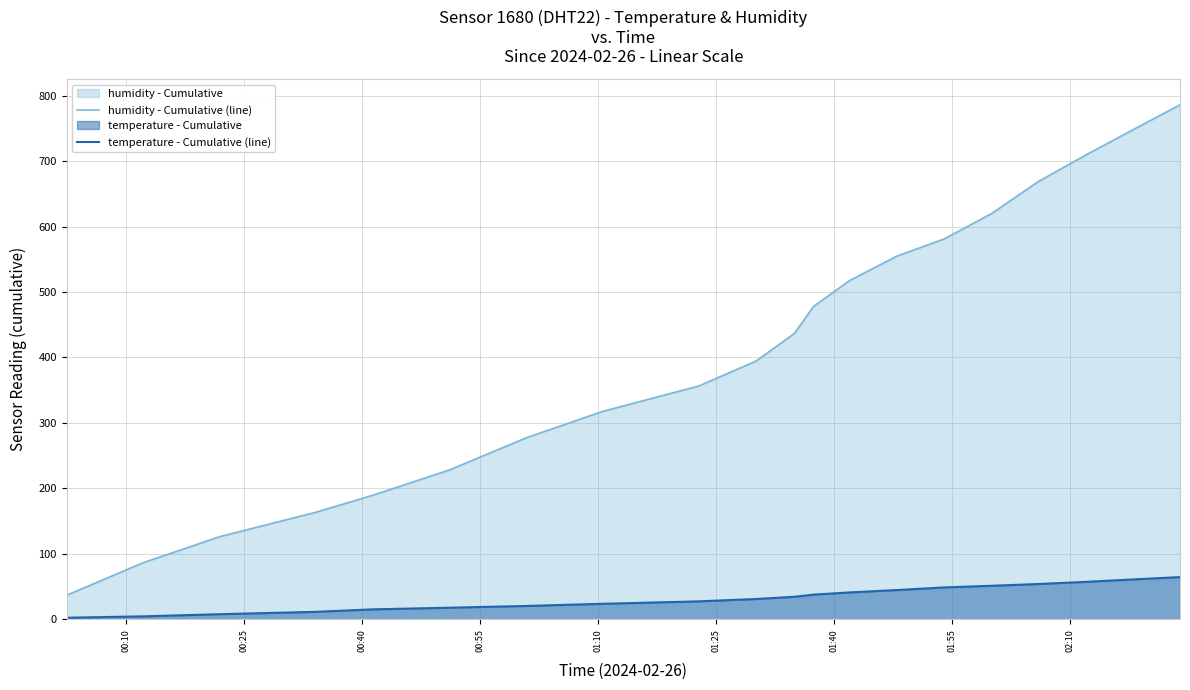

Which series has the largest range (max minus min)?

humidity - Cumulative (line)